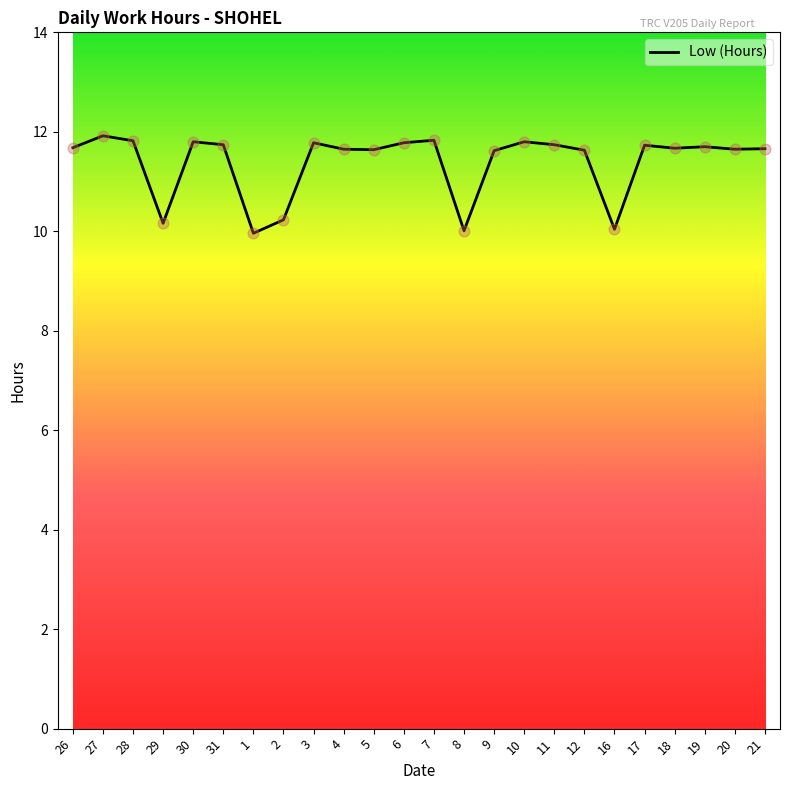

Which has a higher value, 9 or 11?

11